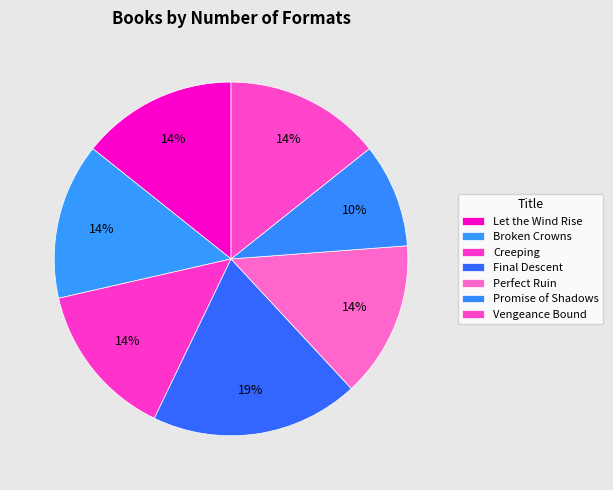

Which slice is the largest?

Final Descent